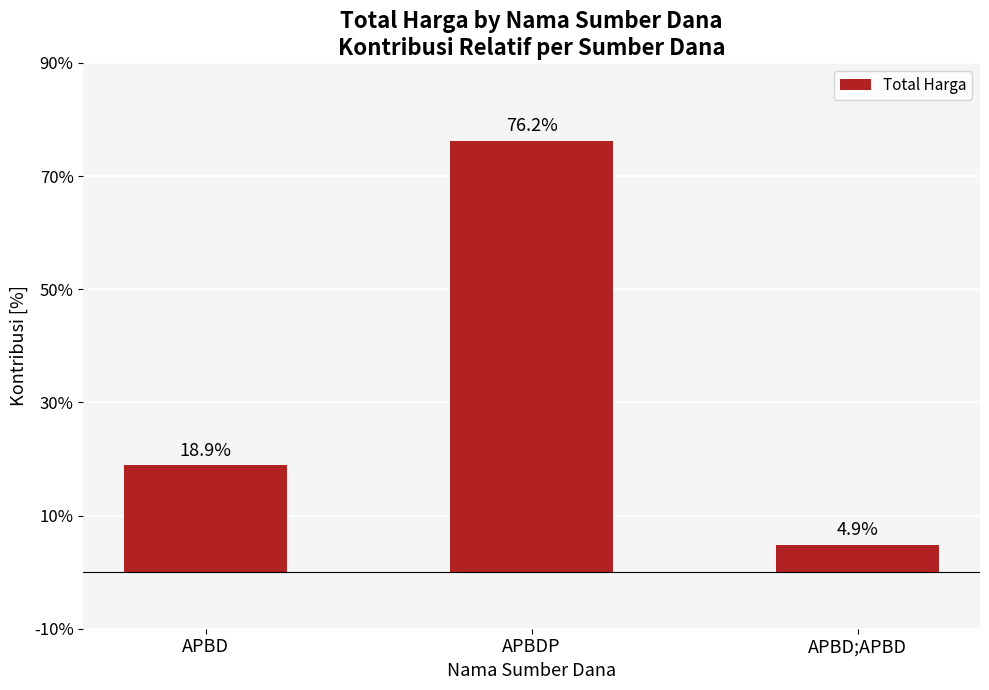

Approximately how many times larger is the value at APBD;APBD compared to APBD?

0.3